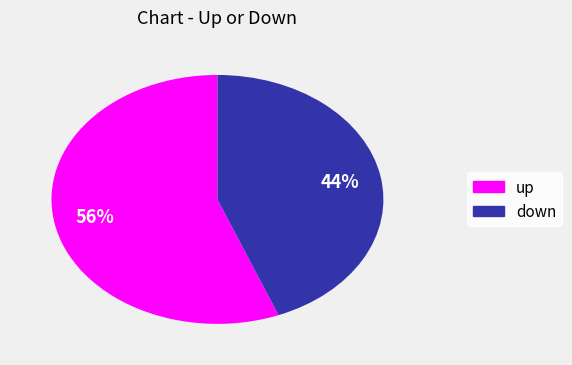

What percentage is the up slice, to the nearest percent?

56%